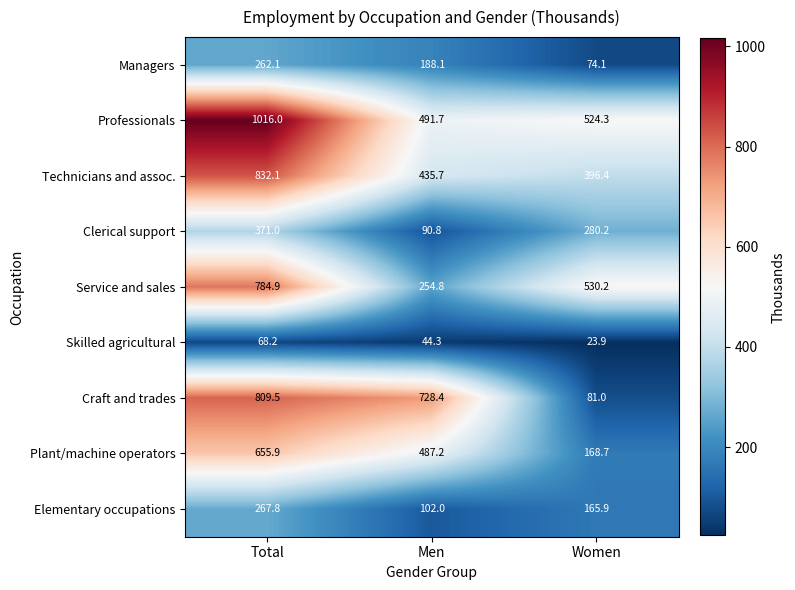

How many data points in Plant/machine operators are less than 487?

1